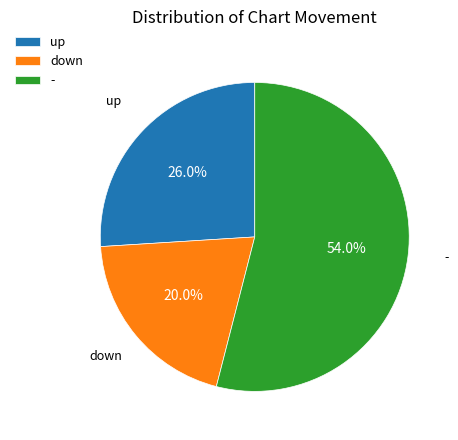

Do down and up together represent more than half of the pie?

No